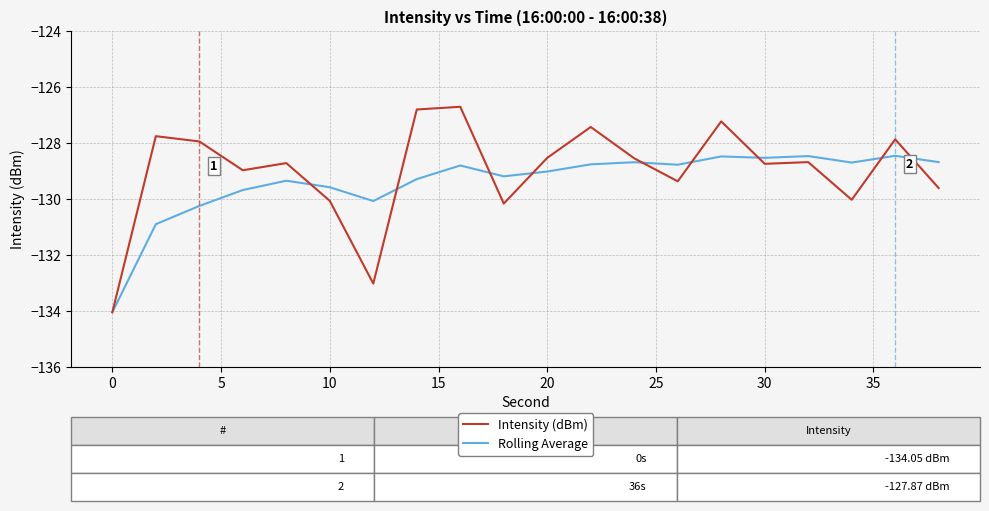

What is the minimum value for Intensity (dBm)?

-134.1